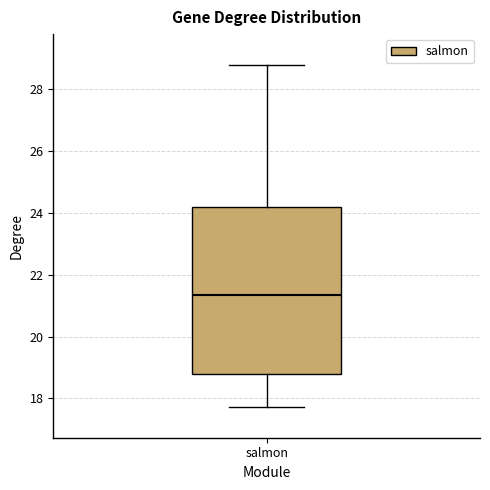

Transcribe this box plot: give where the median line is, the range the box spans, and where the two whiskers end, as read against the y-axis. The values are not printed on the chart, so give them approximately, as read against the axis.

median 21.4, box 18.8 to 24.2, whiskers 17.8 to 28.8